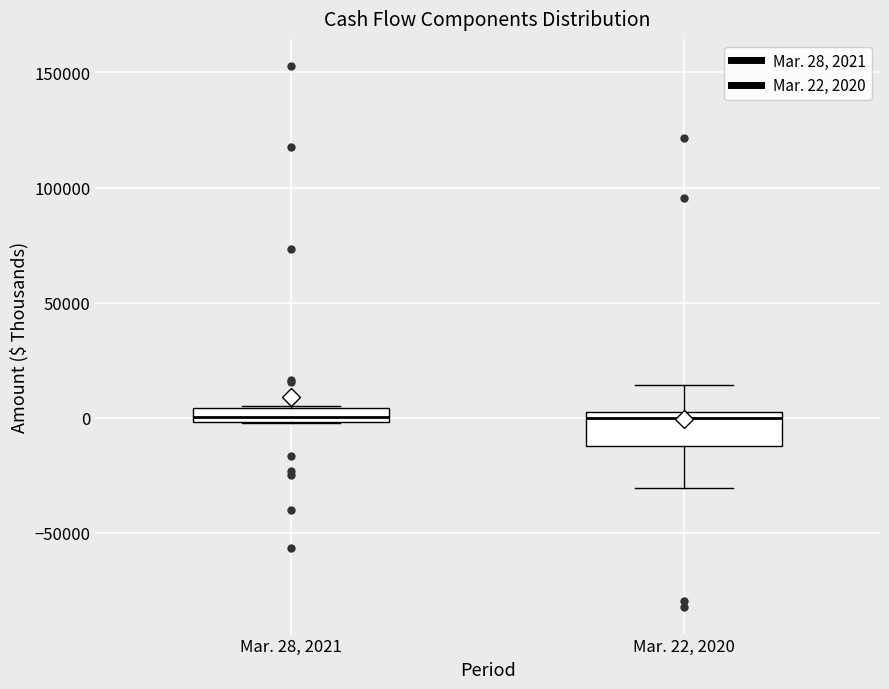

Which box is the tallest, from its lower edge to its upper edge?

Mar. 22, 2020